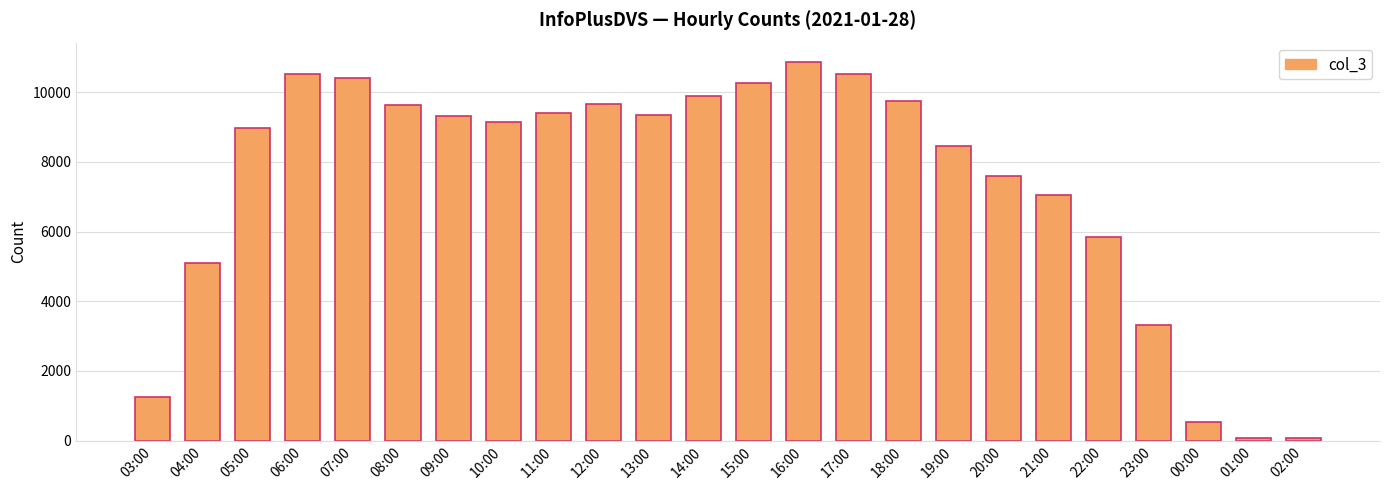

What is the average value?

7375